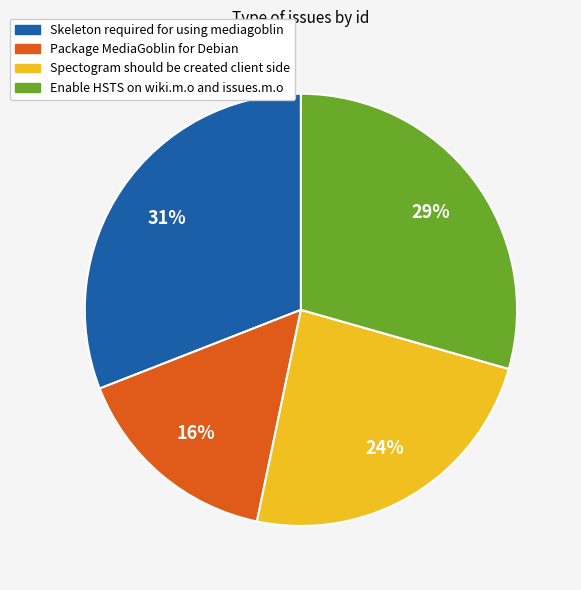

Does any single category account for the majority?

No